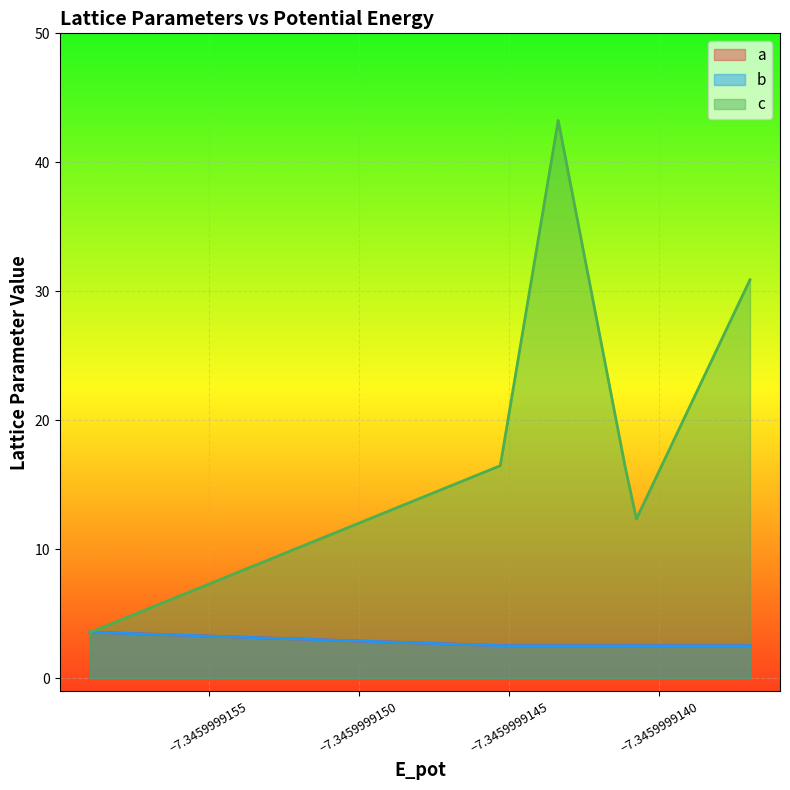

True or false: a has a value of 1.1 at 8.

False